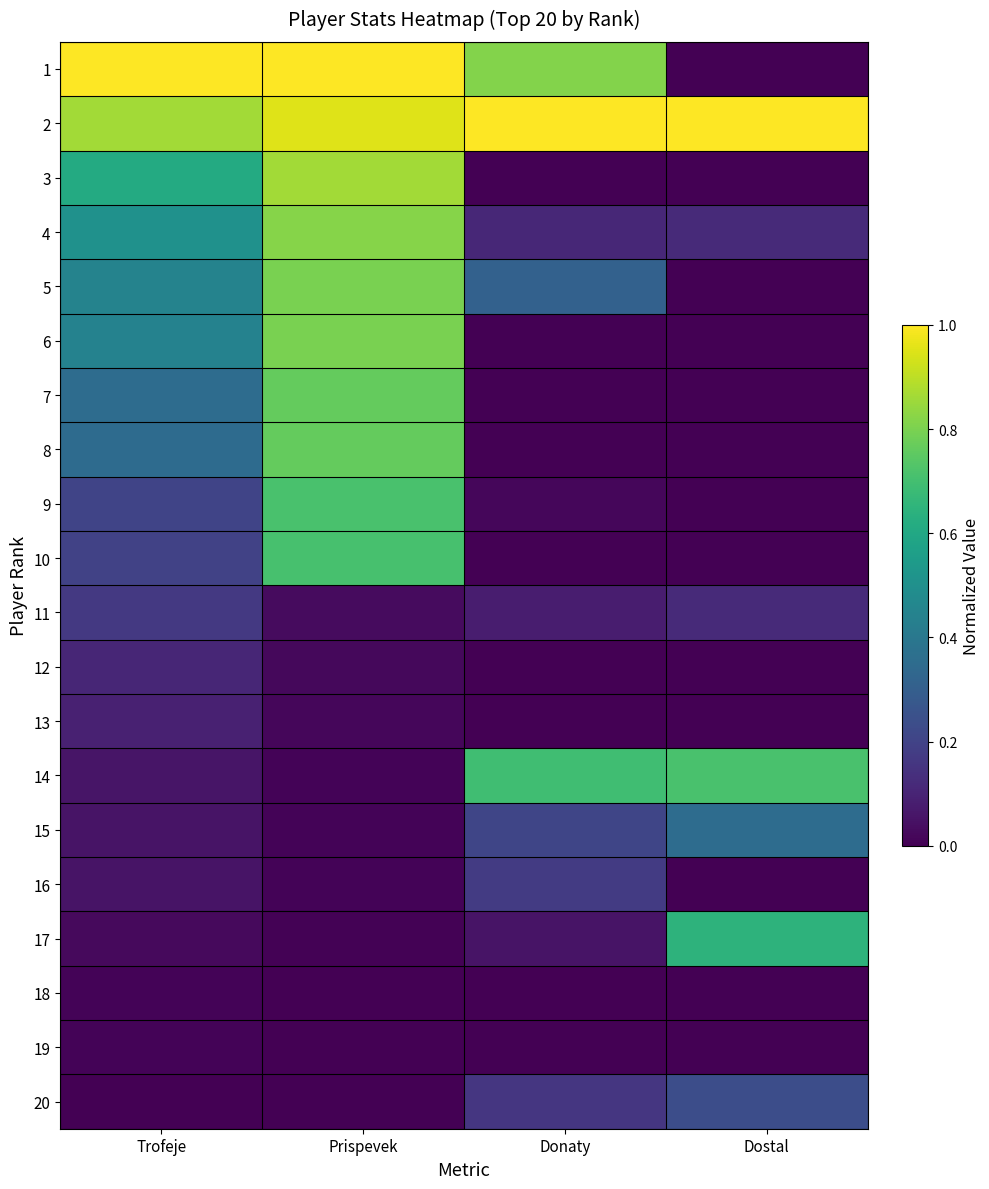

Which series has the largest range (max minus min)?

1